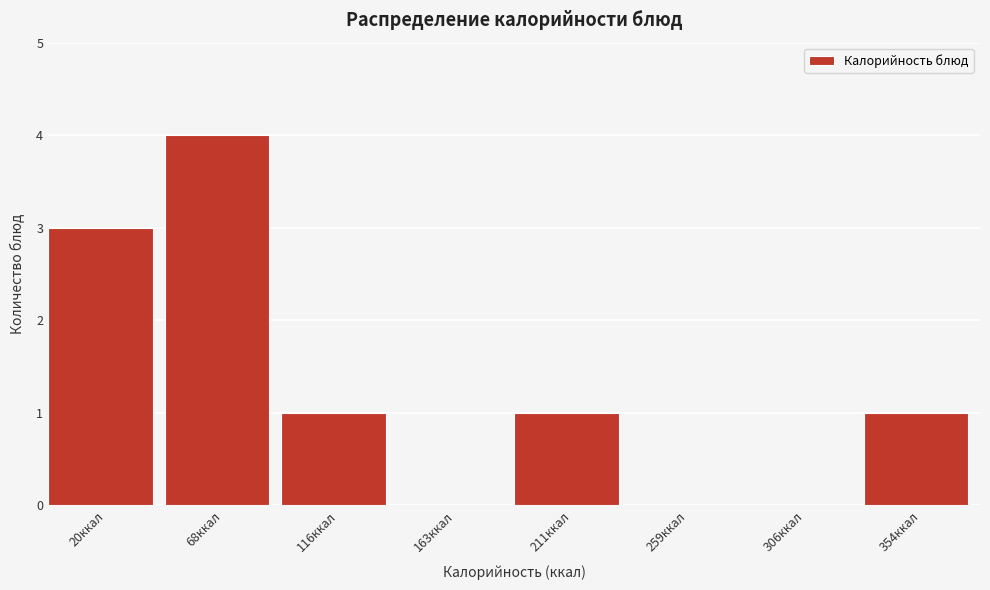

Reading left to right, list all the values displayed in this chart.

20ккал=3	68ккал=4	116ккал=1	163ккал=0	211ккал=1	259ккал=0	306ккал=0	354ккал=1